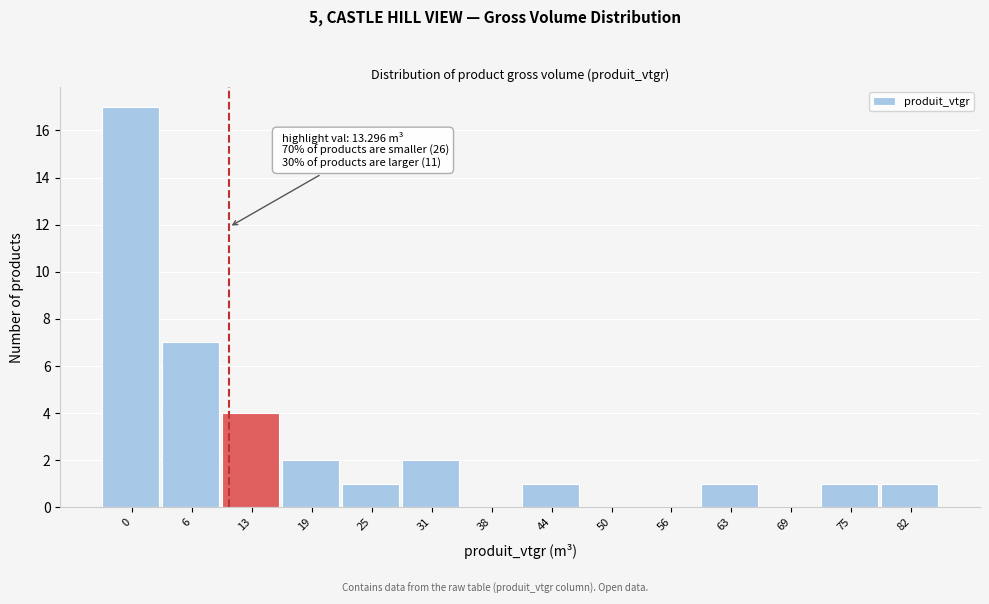

Reading right to left, list all the values displayed in this chart.

82=1	75=1	69=0	63=1	56=0	50=0	44=1	38=0	31=2	25=1	19=2	13=4	6=7	0=17